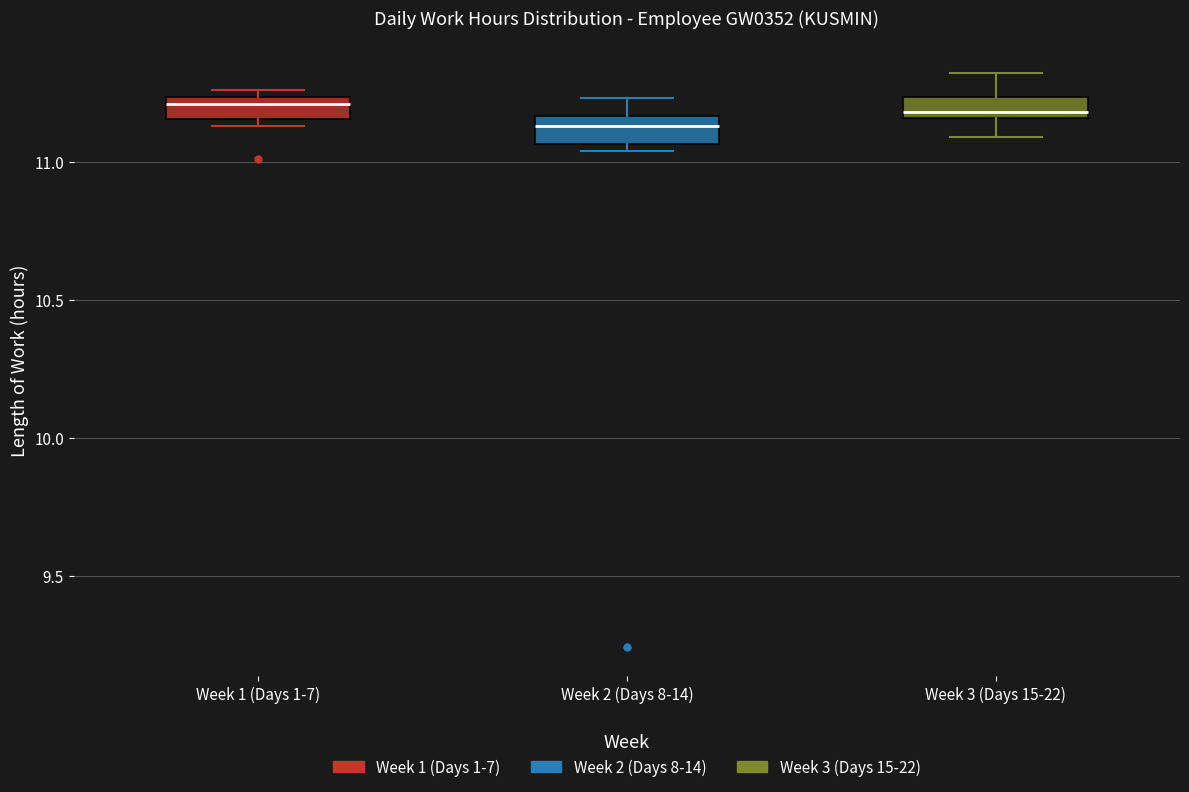

Where is the lower edge of the box for Week 2 (Days 8-14) on the y-axis? The values are not printed on the chart, so give them approximately, as read against the axis.

11.05